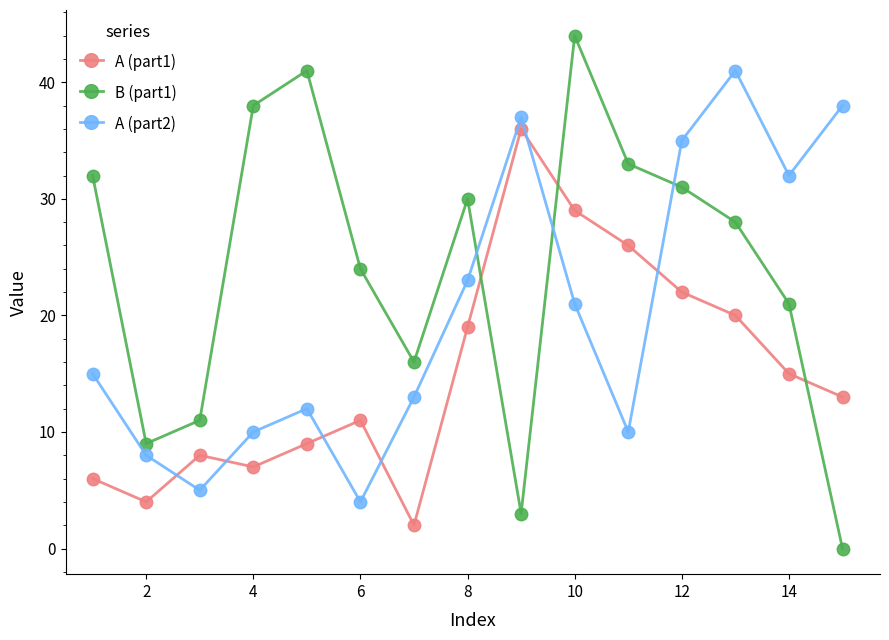

Which series has the largest total across all categories?

B (part1)